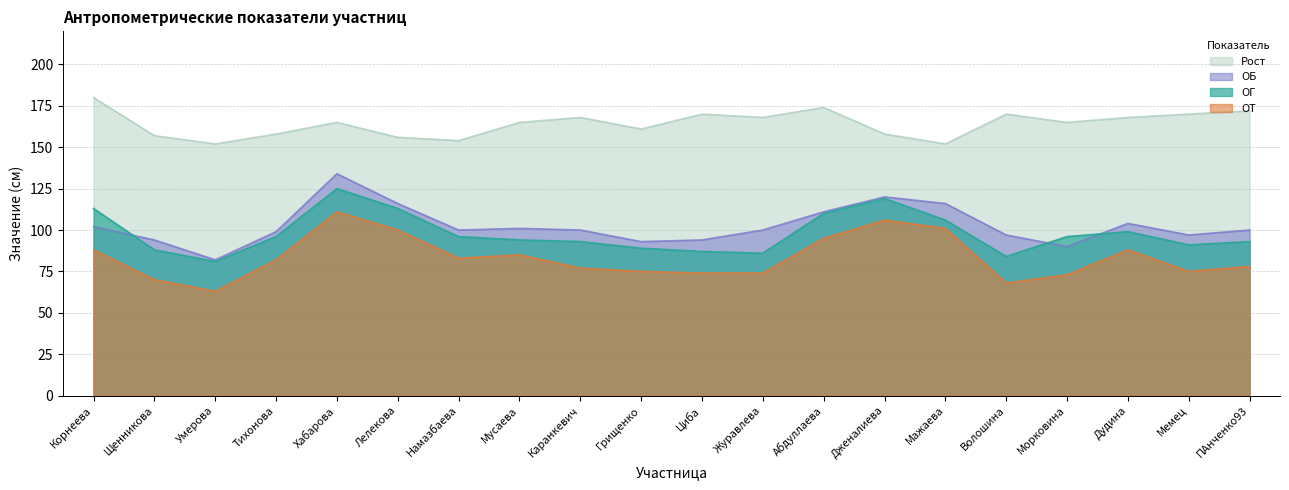

What is the difference between the maximum and minimum values in the Рост series?

28